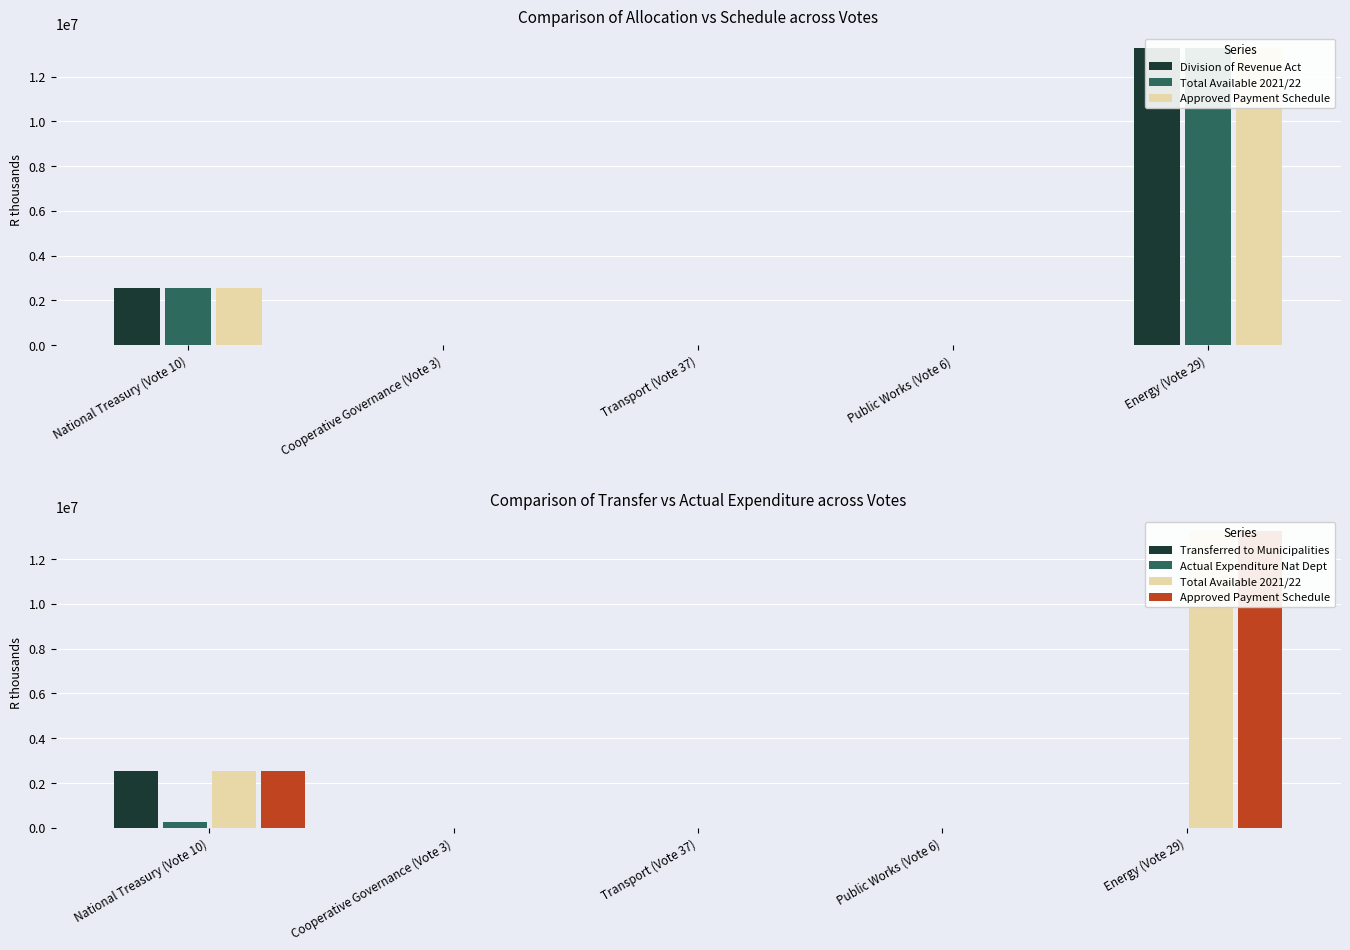

At Transport (Vote 37), list the series in order from largest to smallest.

Division of Revenue Act, Total Available 2021/22, Approved Payment Schedule, Transferred to Municipalities, Actual Expenditure Nat Dept